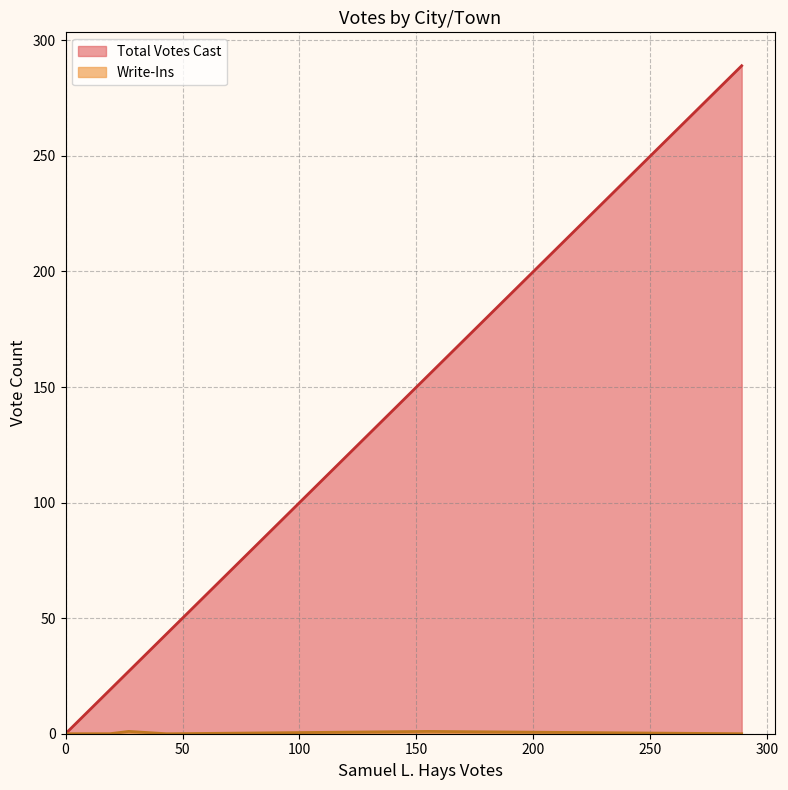

At how many categories does at least one series exceed 270?

1